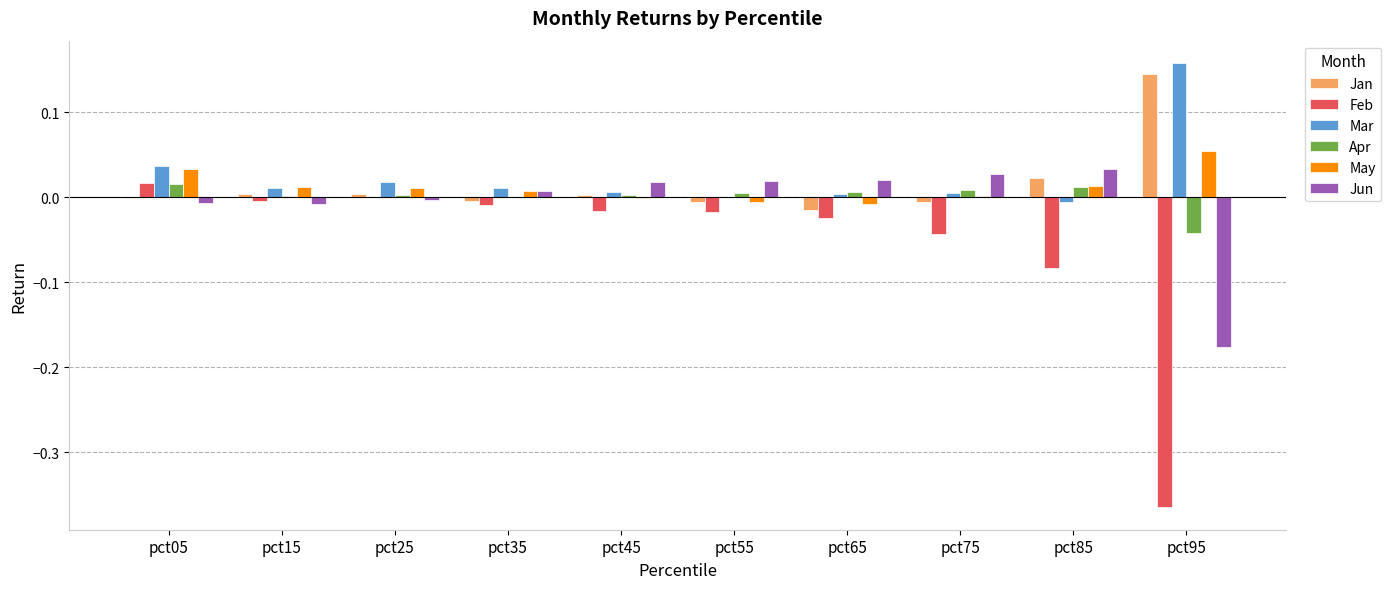

How many series are shown in this chart?

6